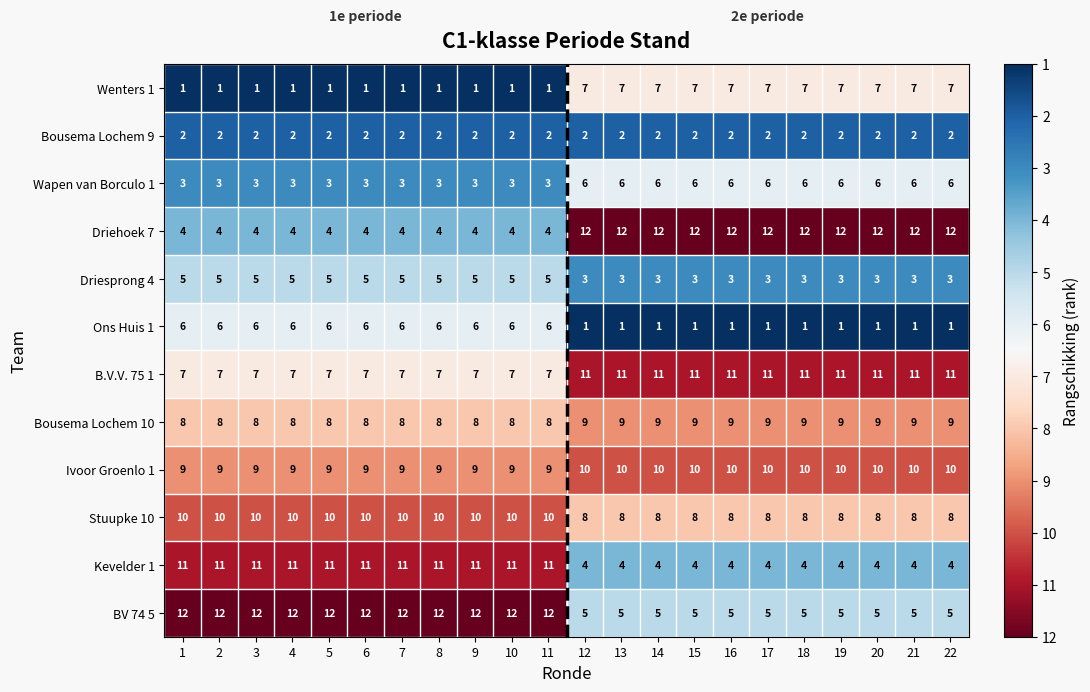

True or false: Stuupke 10 has a value of 4 at 2.

False